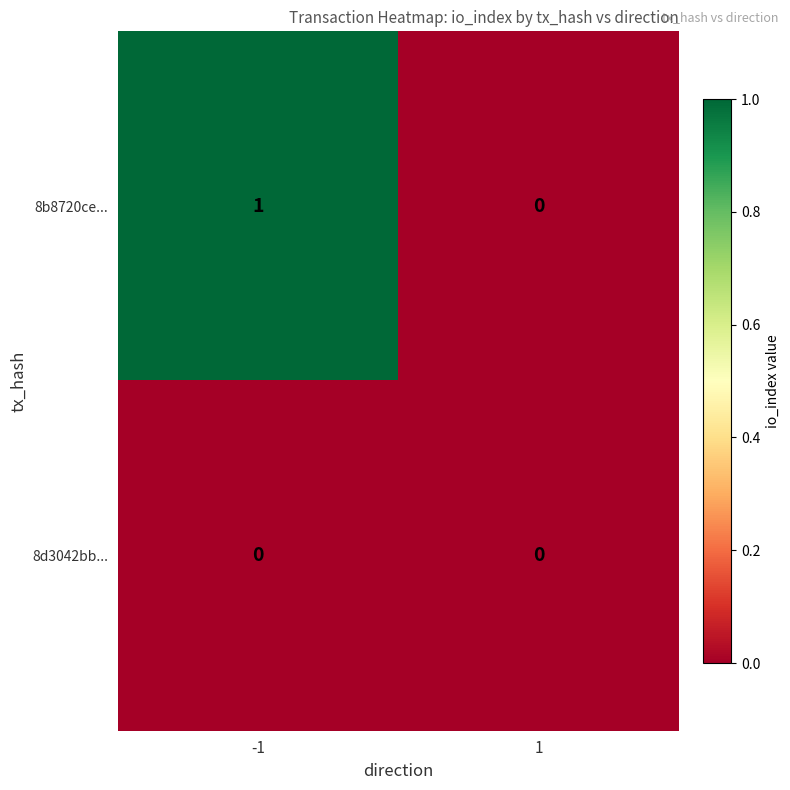

The 8b8720ce... series shows 1 at -1. True or false?

True